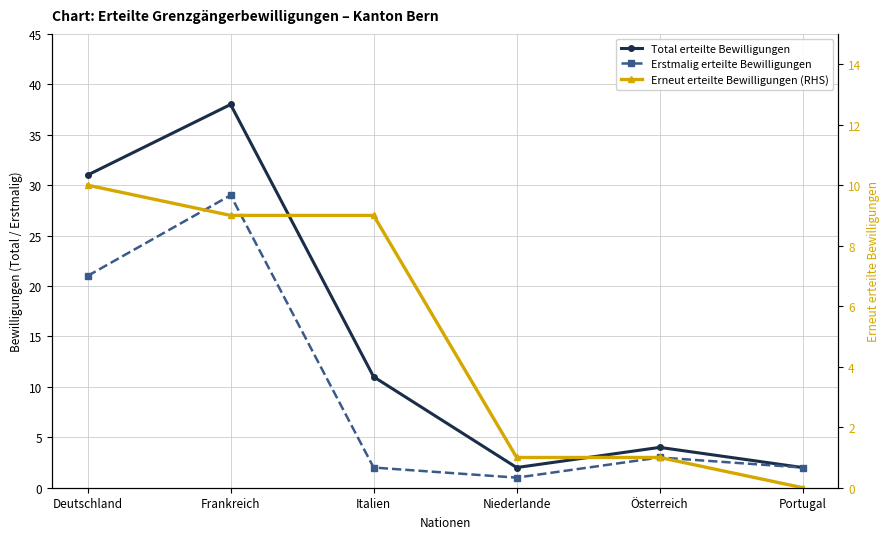

What is the difference between the Total erteilte Bewilligungen values at Portugal and Frankreich?

36